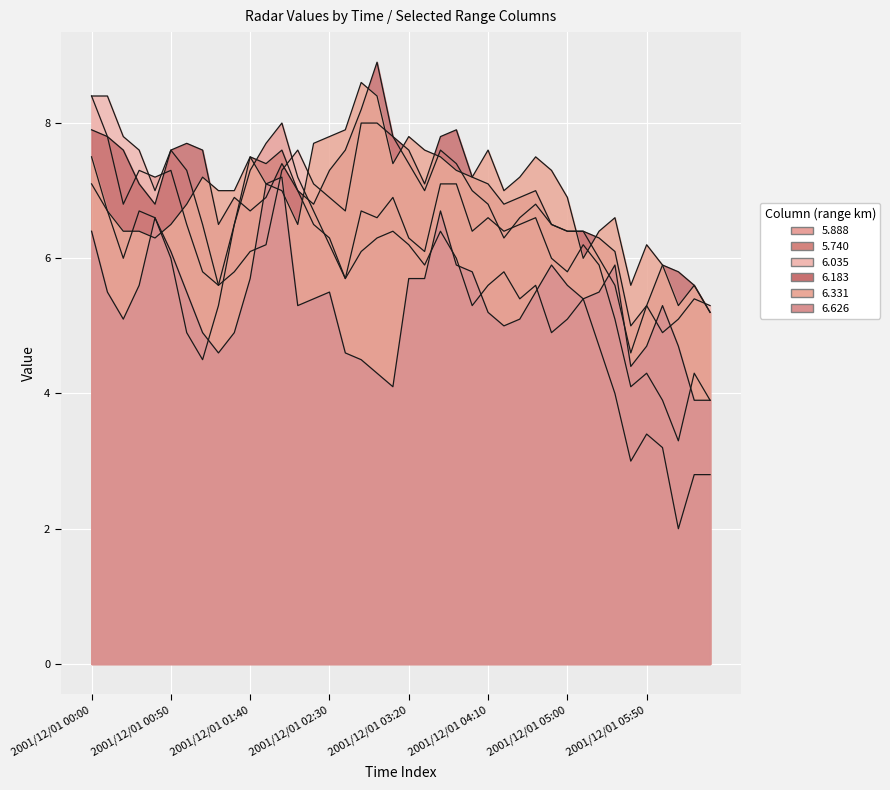

Between 2001/12/01 04:00 and 2001/12/01 03:00, which is larger?

2001/12/01 03:00